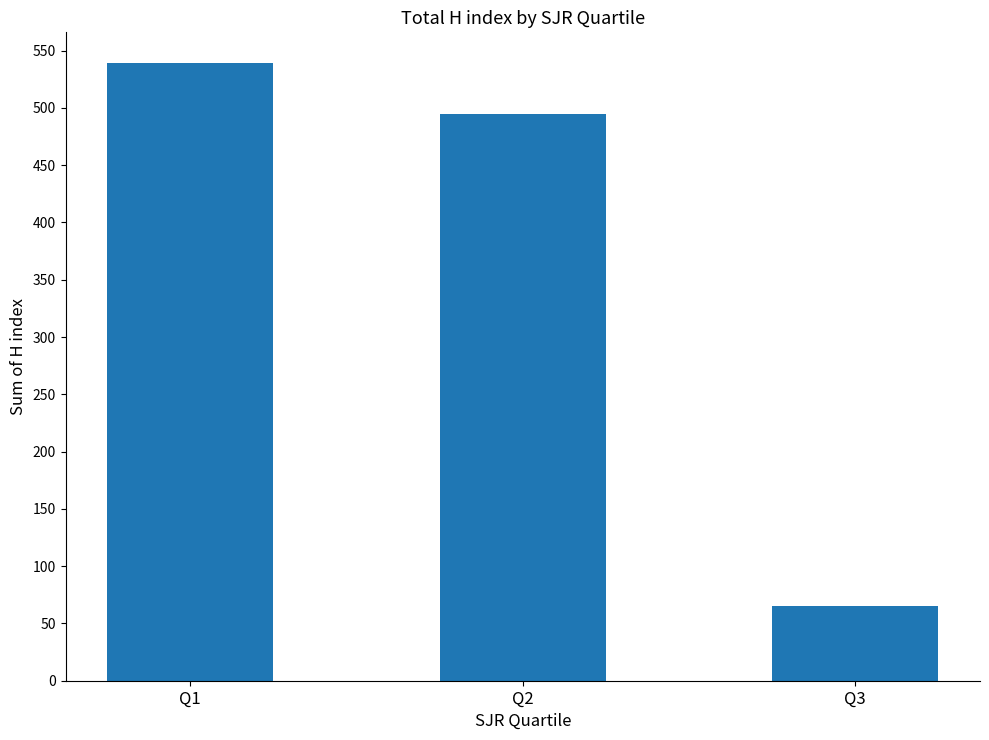

The value at Q3 is 115. True or false?

False